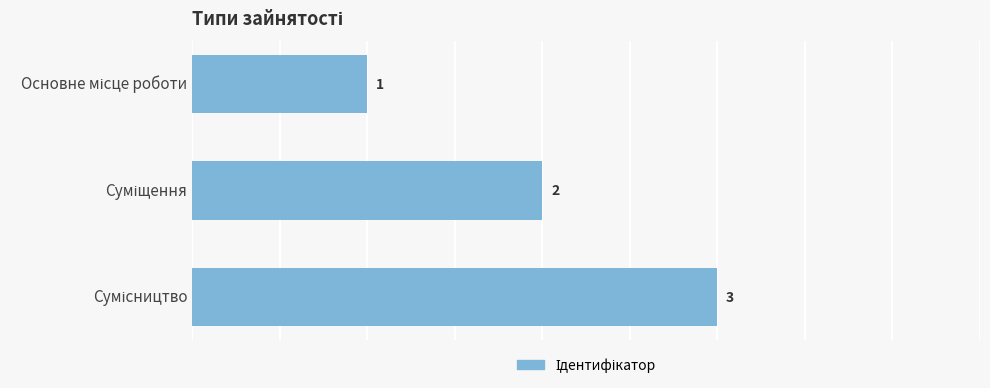

What is the sum of all values?

6